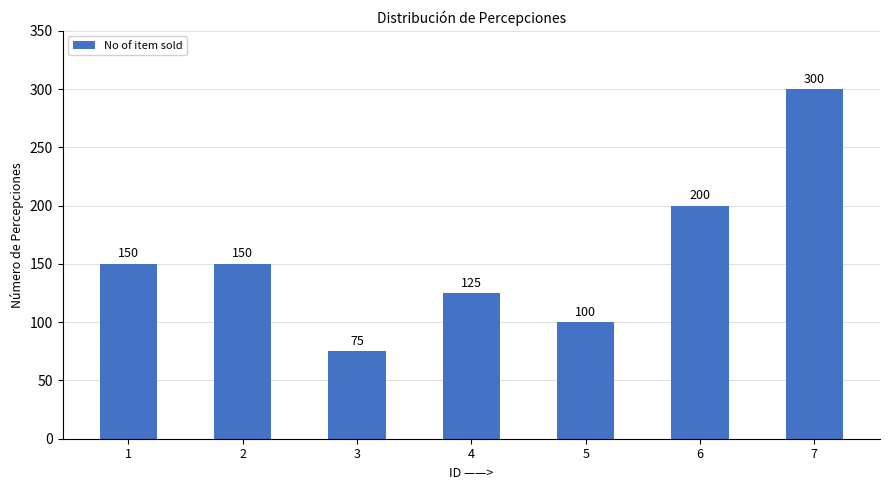

Are the bars horizontal?

No